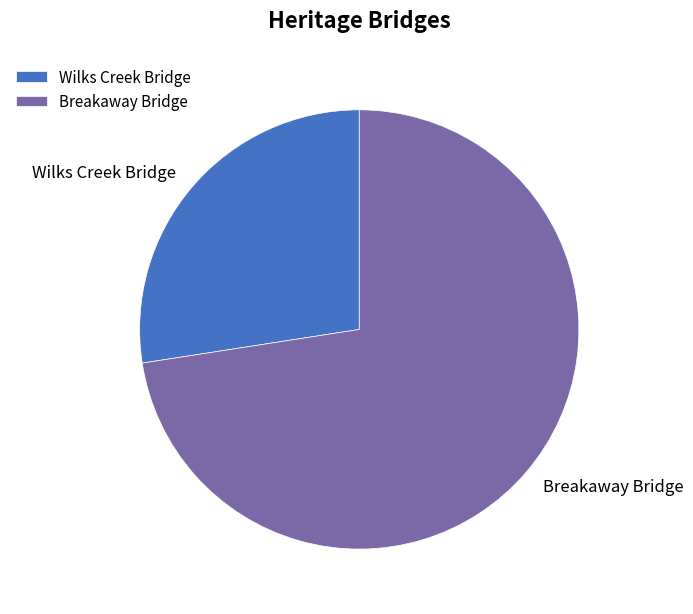

Which category has the biggest portion of the pie?

Breakaway Bridge